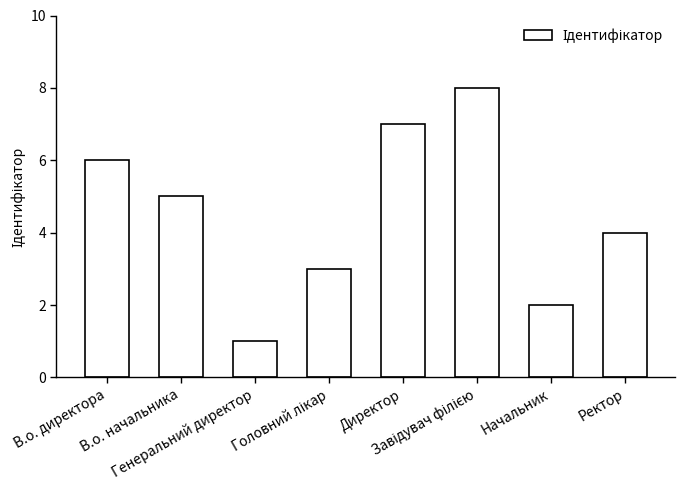

What is the label of the 5th bar from the left?

Директор